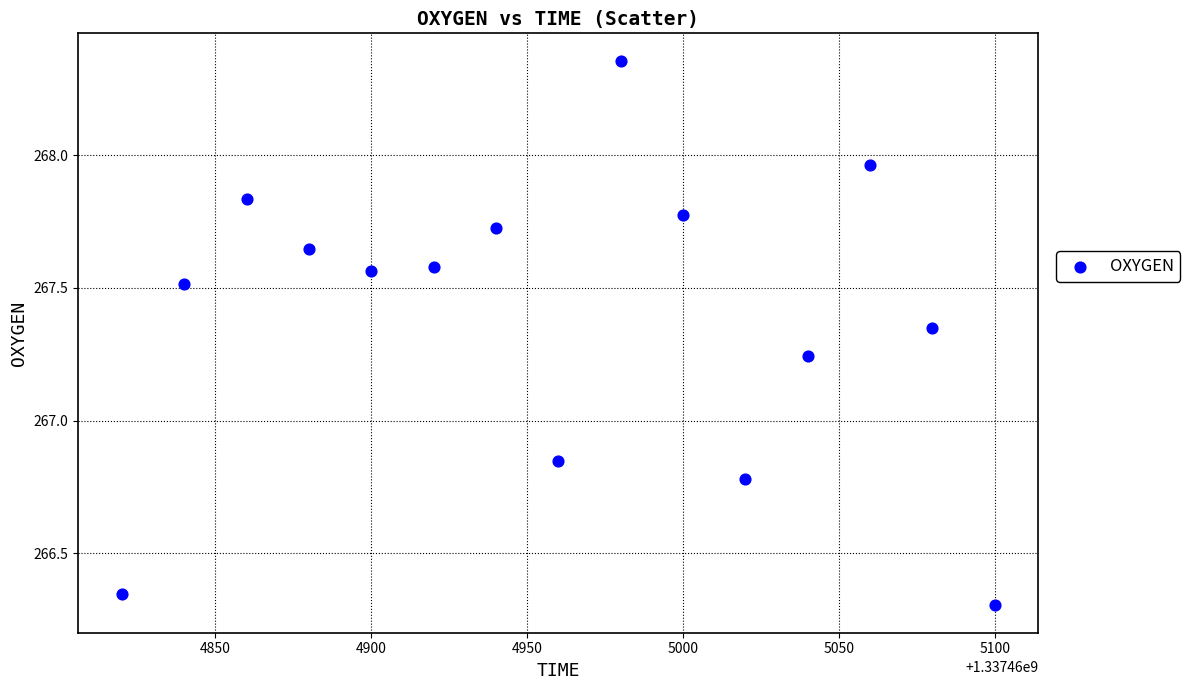

What is the range of X values (max minus min)?

280.0